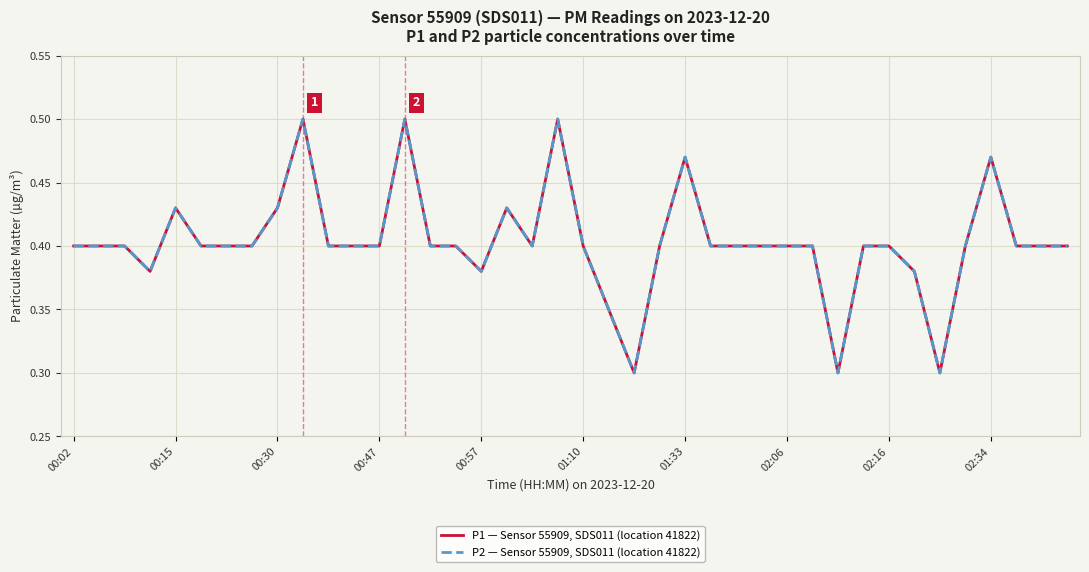

Does the chart have visible grid lines?

Yes